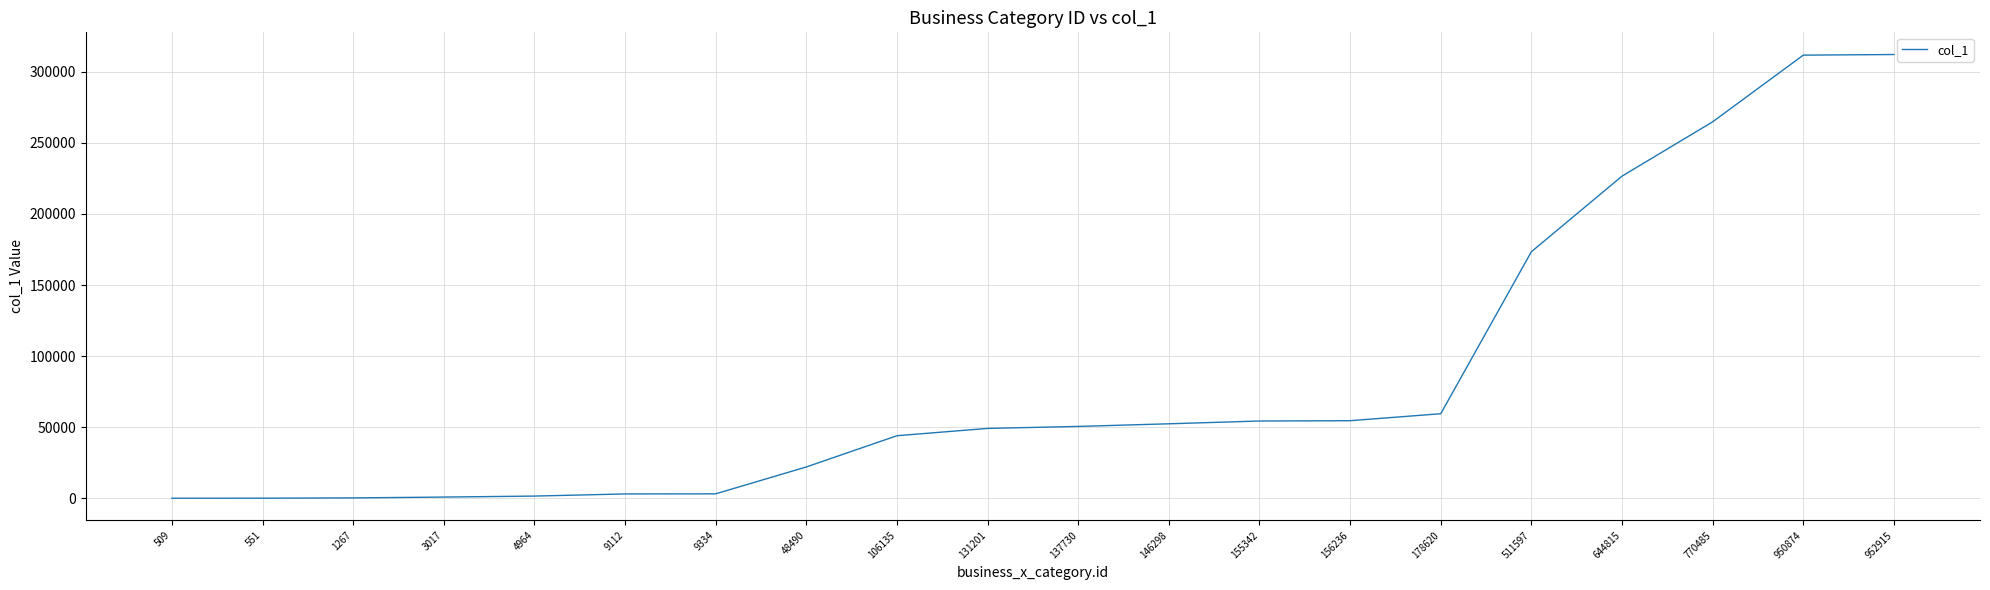

What is the maximum value shown in the chart?

312064